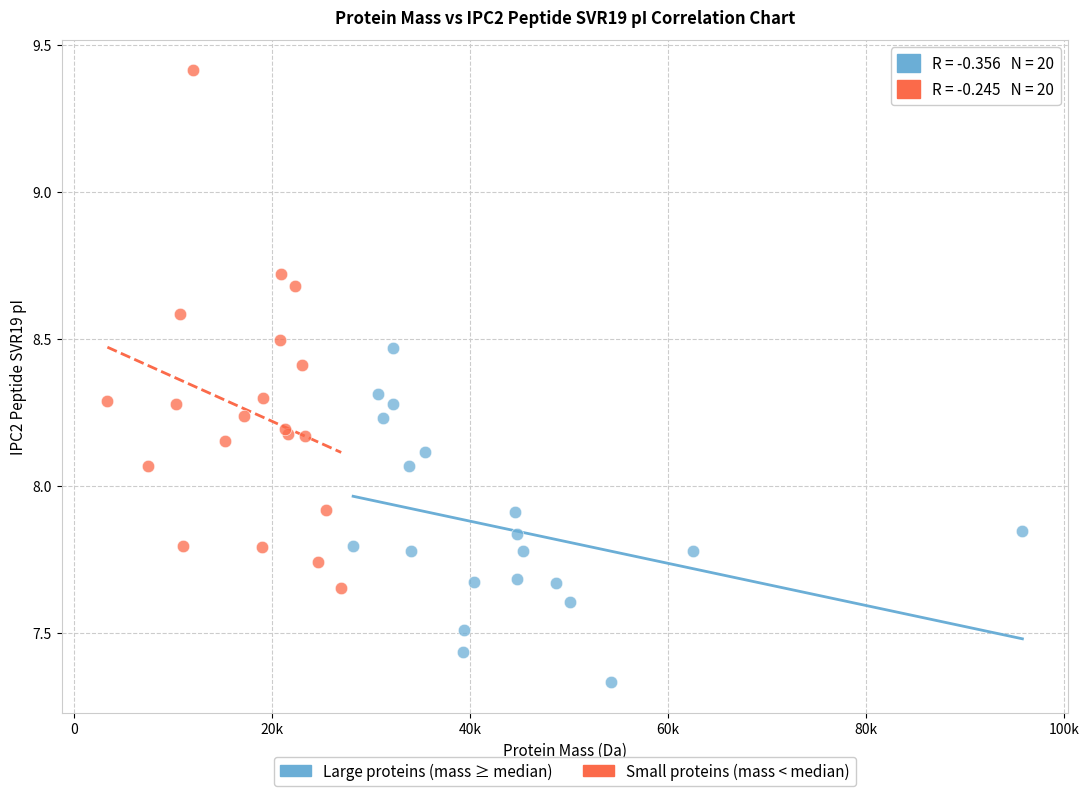

Which series contains the highest Y value?

Small proteins (mass < median)